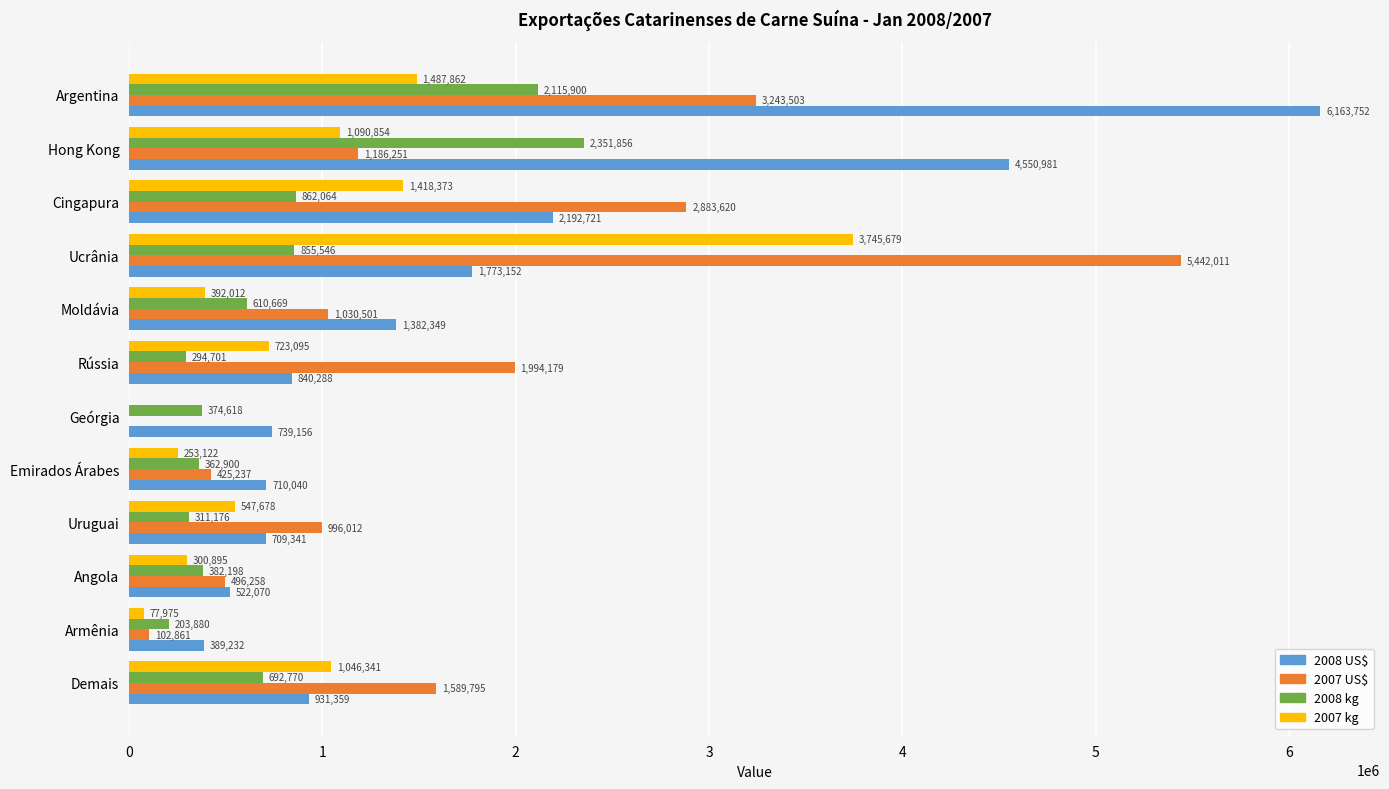

What are all the series names shown in the legend?

2008 US$, 2007 US$, 2008 kg, 2007 kg